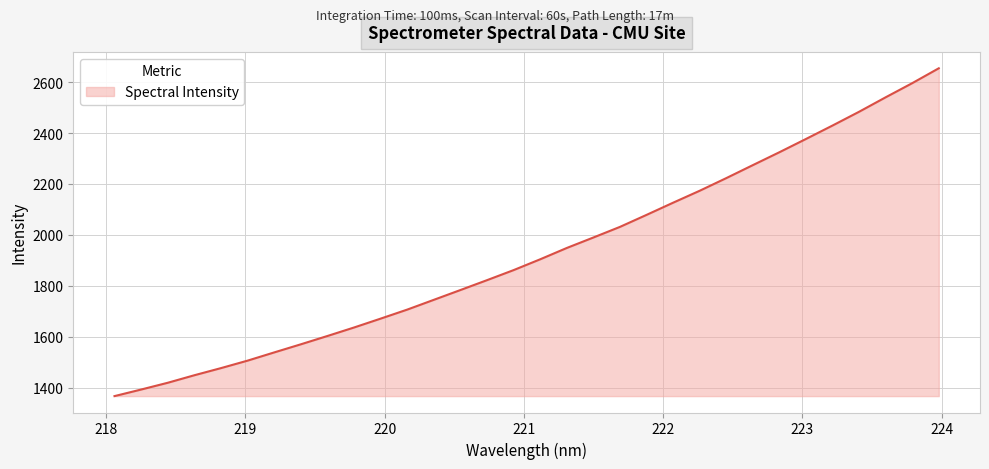

What is the difference between the maximum and minimum values?

1287.7